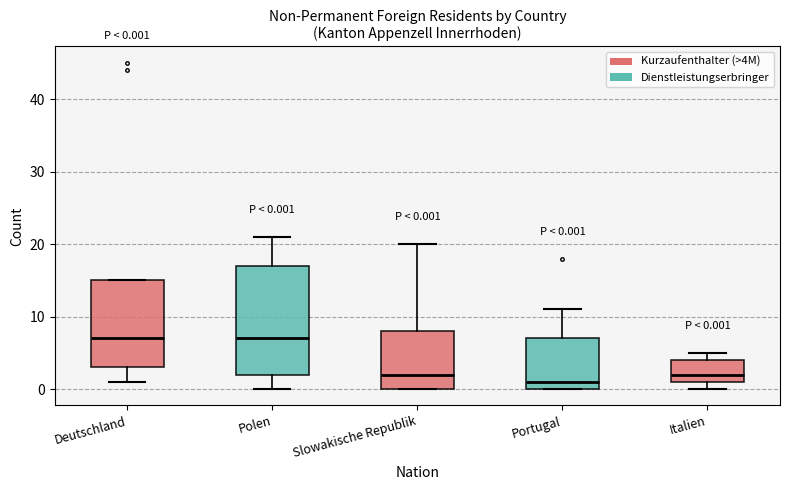

Which box is the tallest, from its lower edge to its upper edge?

Polen